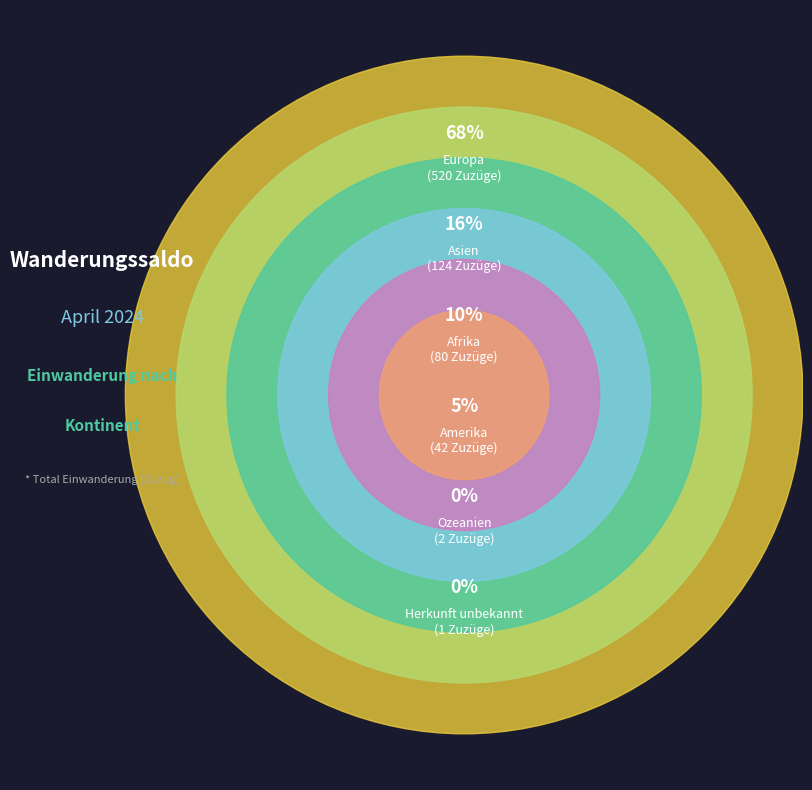

What percentage is the Afrika slice, to the nearest percent?

10%